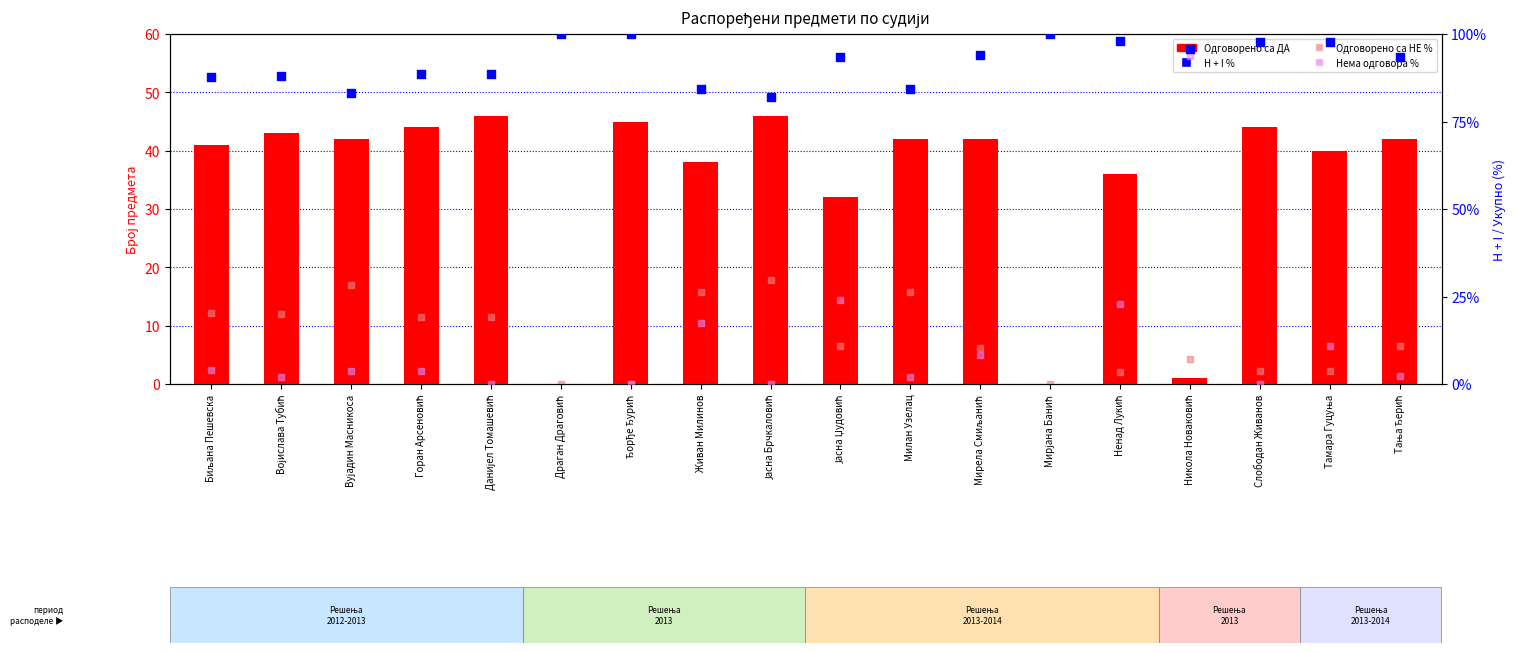

Which series contains the highest Y value?

H + I %